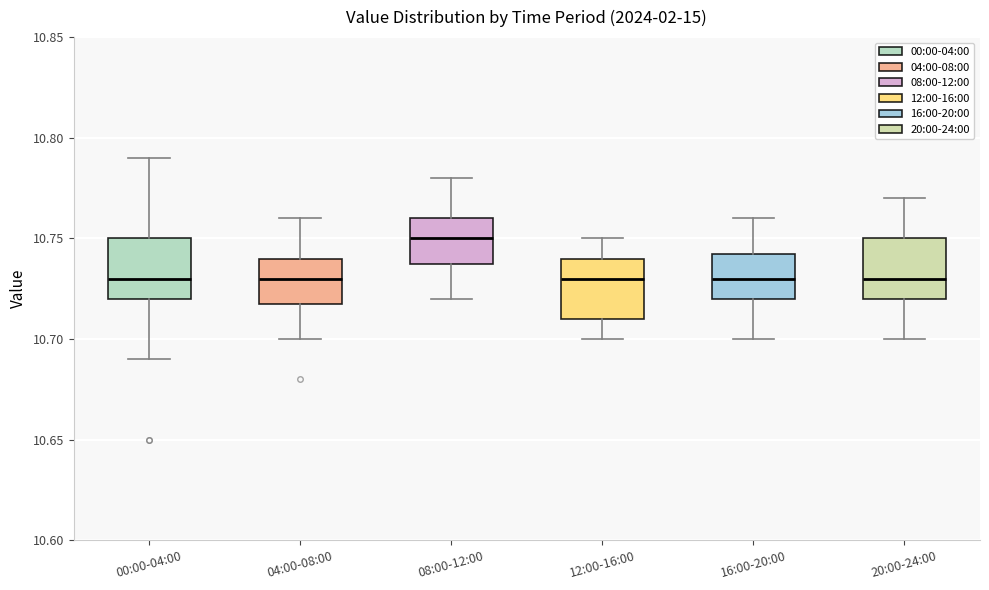

Reading left to right, read every box against the y-axis: the position of its median line, the range the box covers, and the ends of its whiskers. The values are not printed on the chart, so give them approximately, as read against the axis.

00:00-04:00: median 10.730, box 10.720 to 10.750, whiskers 10.690 to 10.790
04:00-08:00: median 10.730, box 10.720 to 10.740, whiskers 10.700 to 10.760
08:00-12:00: median 10.750, box 10.740 to 10.760, whiskers 10.720 to 10.780
12:00-16:00: median 10.730, box 10.710 to 10.740, whiskers 10.700 to 10.750
16:00-20:00: median 10.730, box 10.720 to 10.745, whiskers 10.700 to 10.760
20:00-24:00: median 10.730, box 10.720 to 10.750, whiskers 10.700 to 10.770